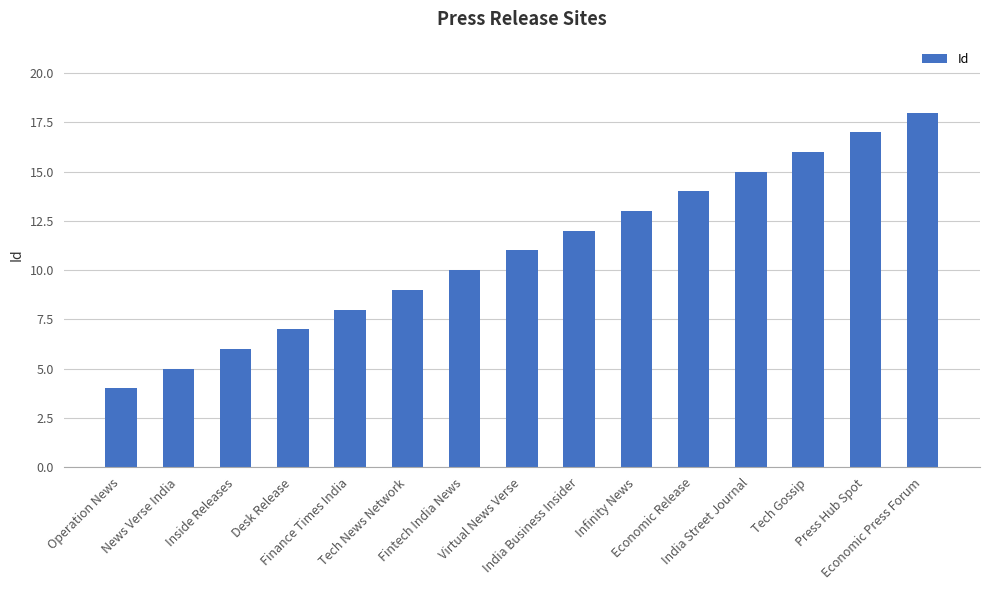

How many data points does each series have?

15